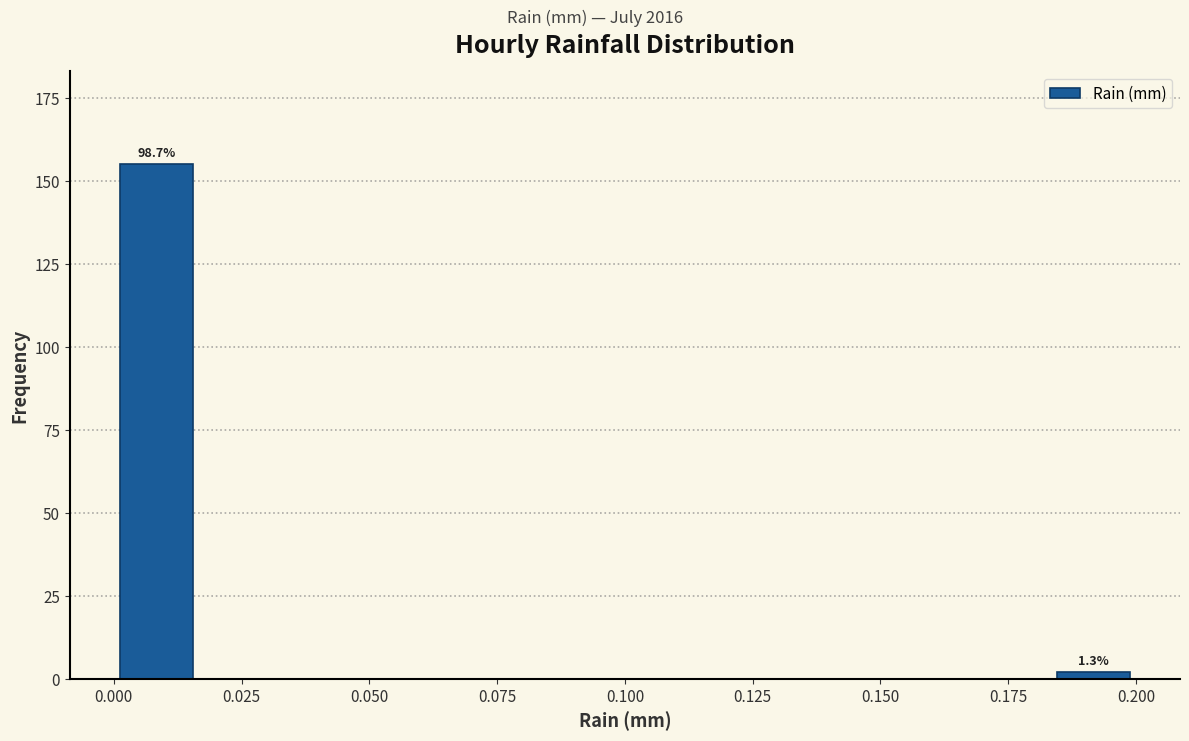

Around what value on the x-axis is the tallest bar? Give the approximate position of its centre, as read against the axis.

0.010